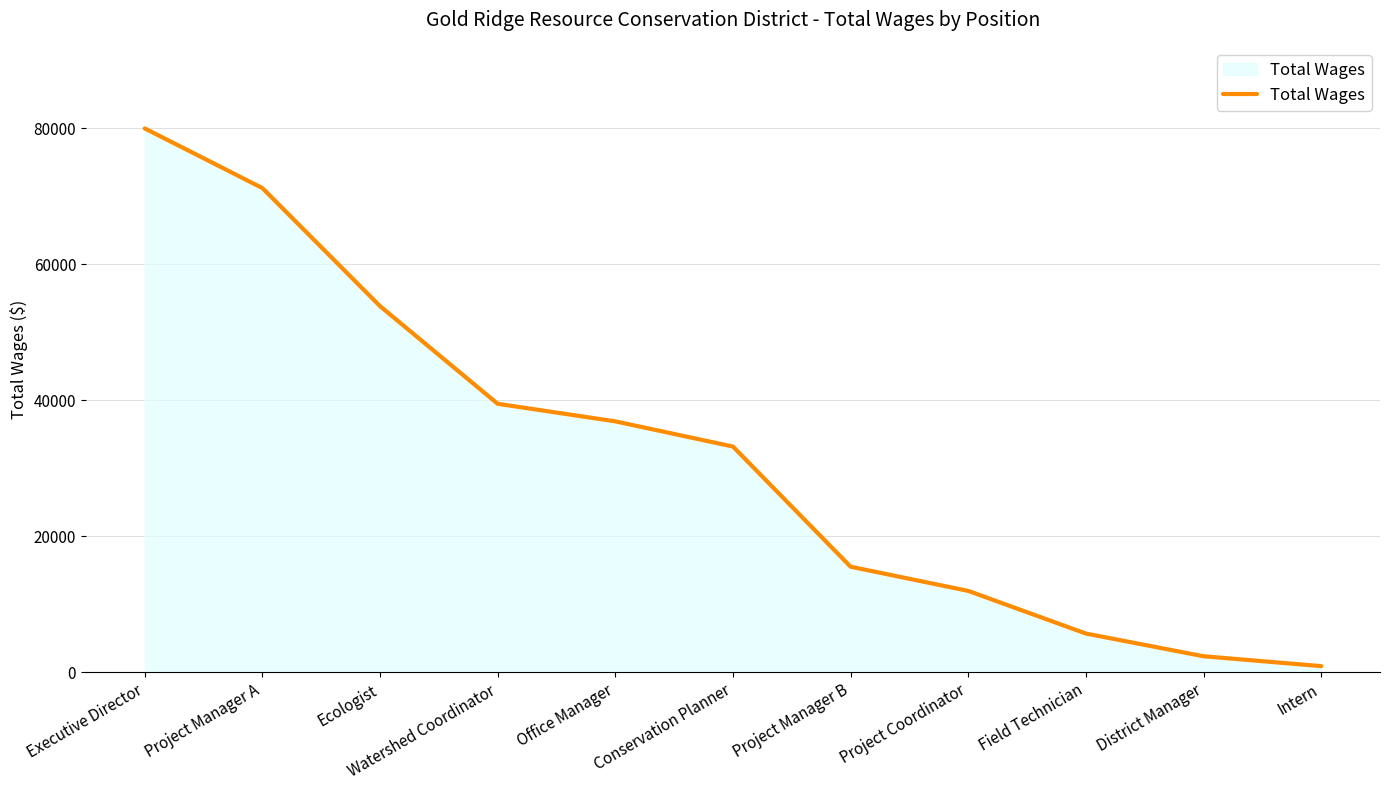

Reading left to right, transcribe all the data shown in this chart.

Executive Director=80006	Project Manager A=71233	Ecologist=53870	Watershed Coordinator=39503	Office Manager=36919	Conservation Planner=33215	Project Manager B=15539	Project Coordinator=11983	Field Technician=5710	District Manager=2370	Intern=918